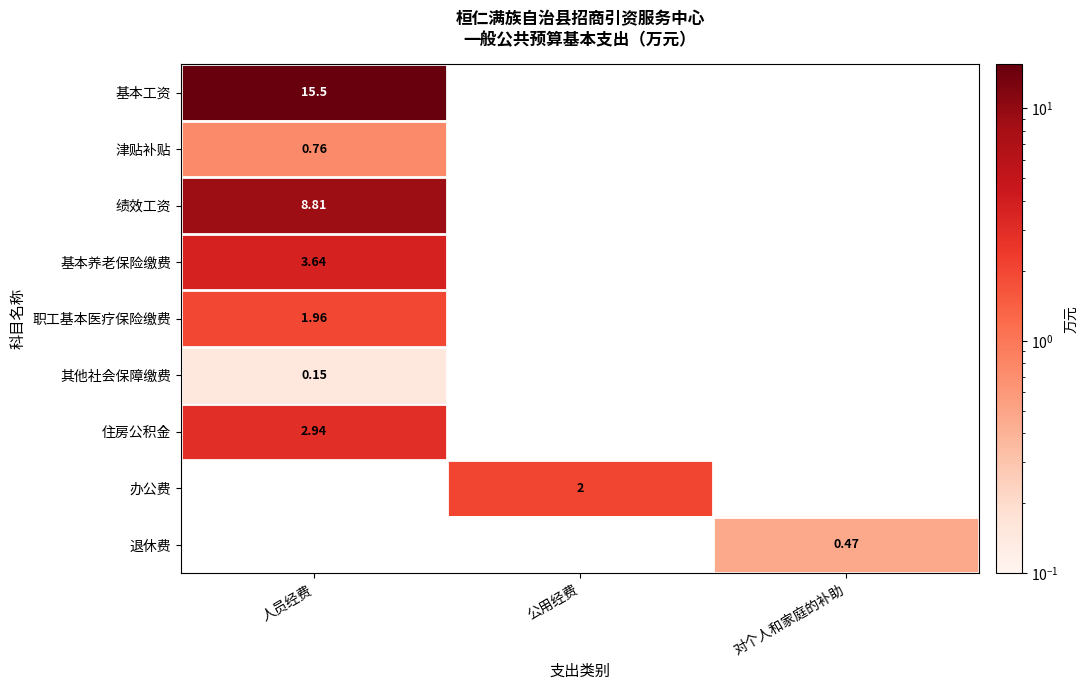

Which series has the largest total across all categories?

基本工资